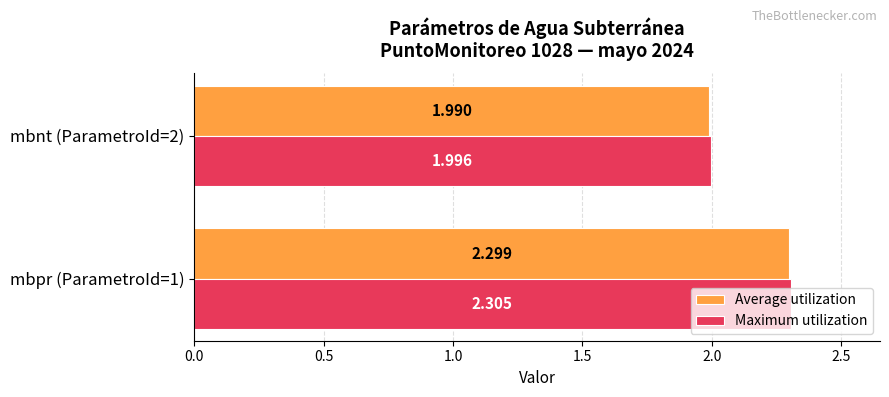

At mbpr (ParametroId=1), list the series in order from largest to smallest.

Maximum utilization, Average utilization